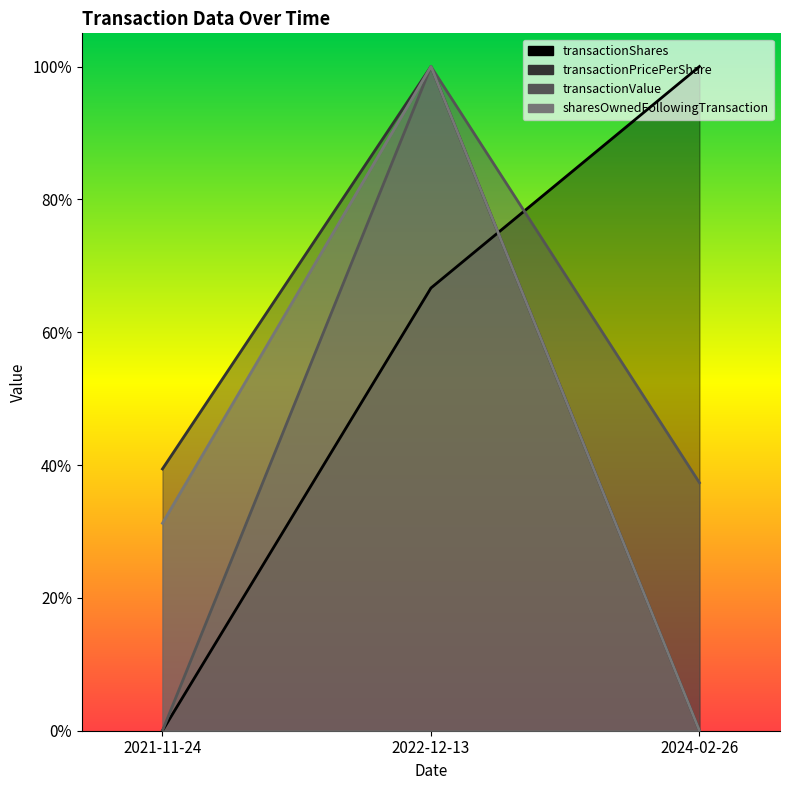

Rank the categories by transactionShares value from lowest to highest.

2021-11-24, 2022-12-13, 2024-02-26